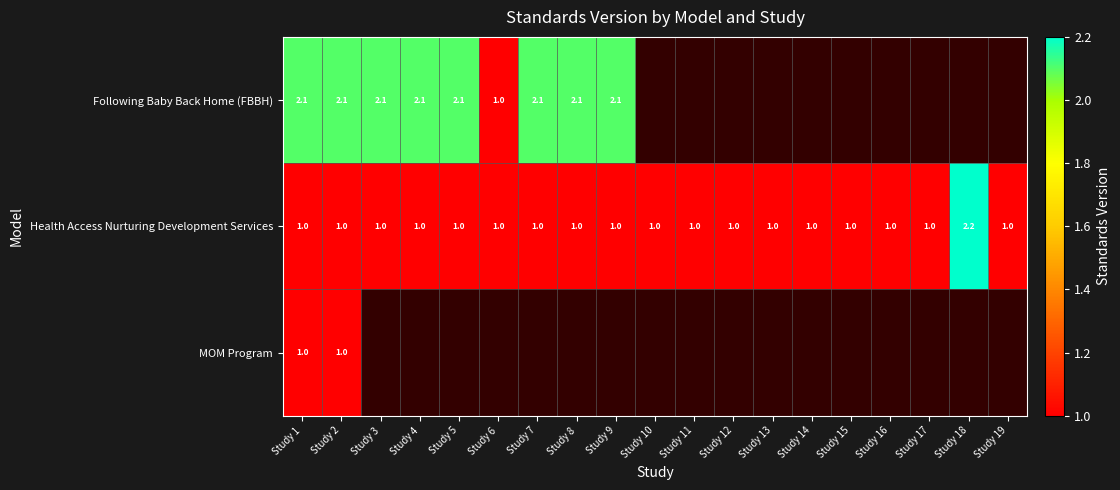

True or false: Following Baby Back Home (FBBH) has a value of 2.1 at Study 1.

True